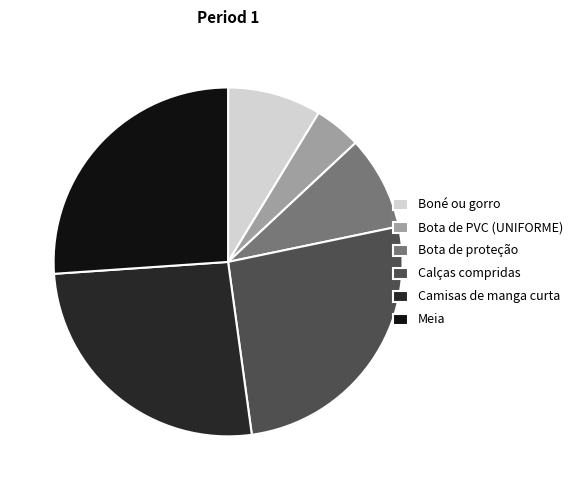

The Calças compridas slice represents 26% of the pie. True or false?

True